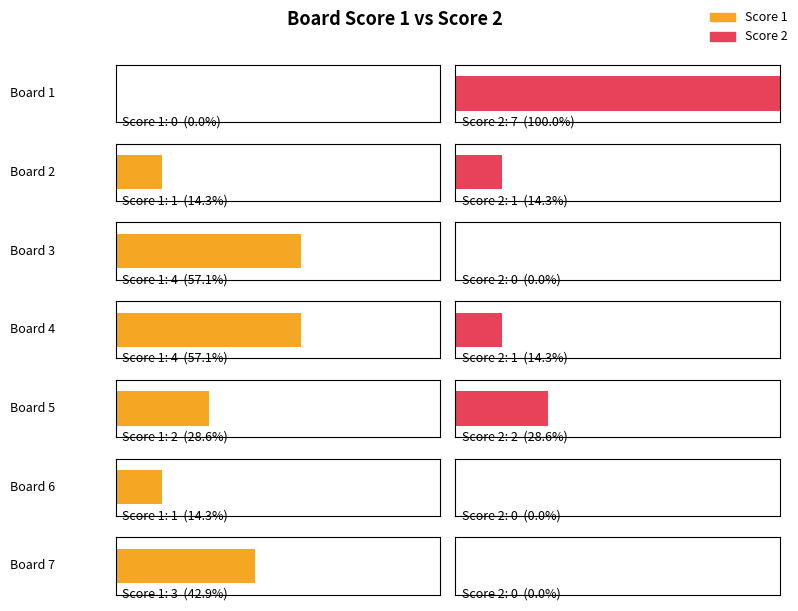

Which series changed the most between Board 3 and Board 4?

Score 2